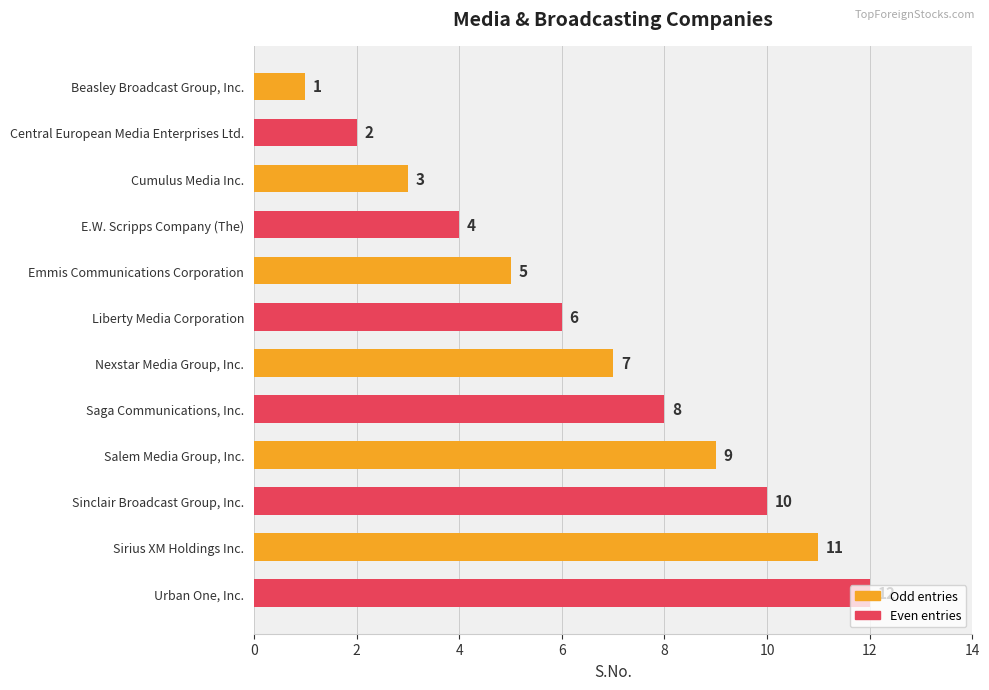

What is the greatest value displayed?

12